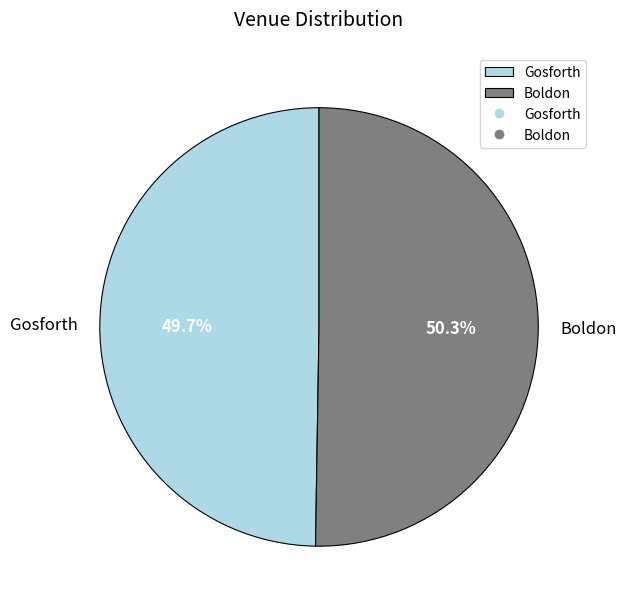

What percentage is the Gosforth slice, to the nearest percent?

50%